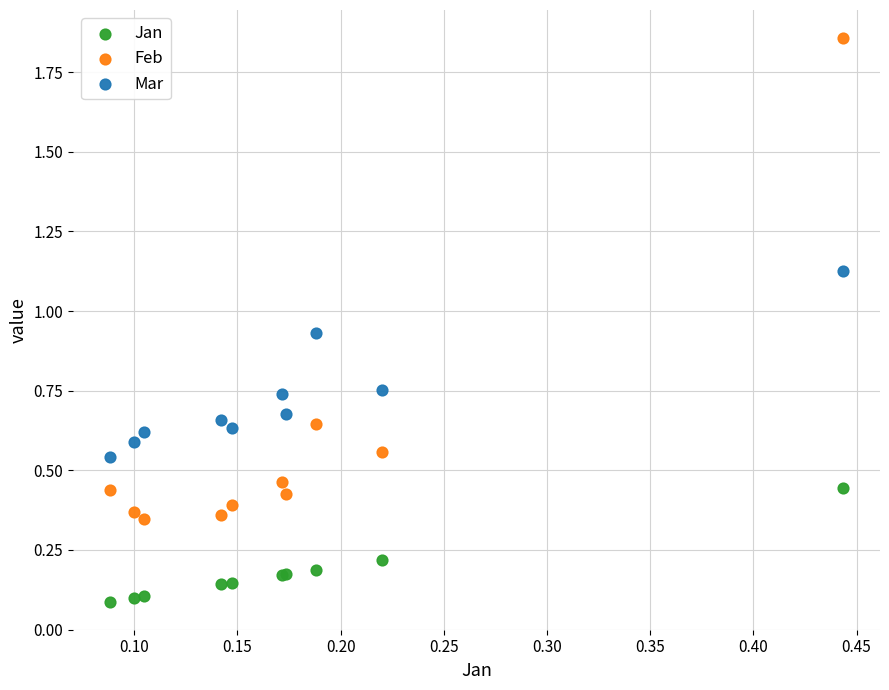

Which series has the largest Y range (max minus min)?

Feb